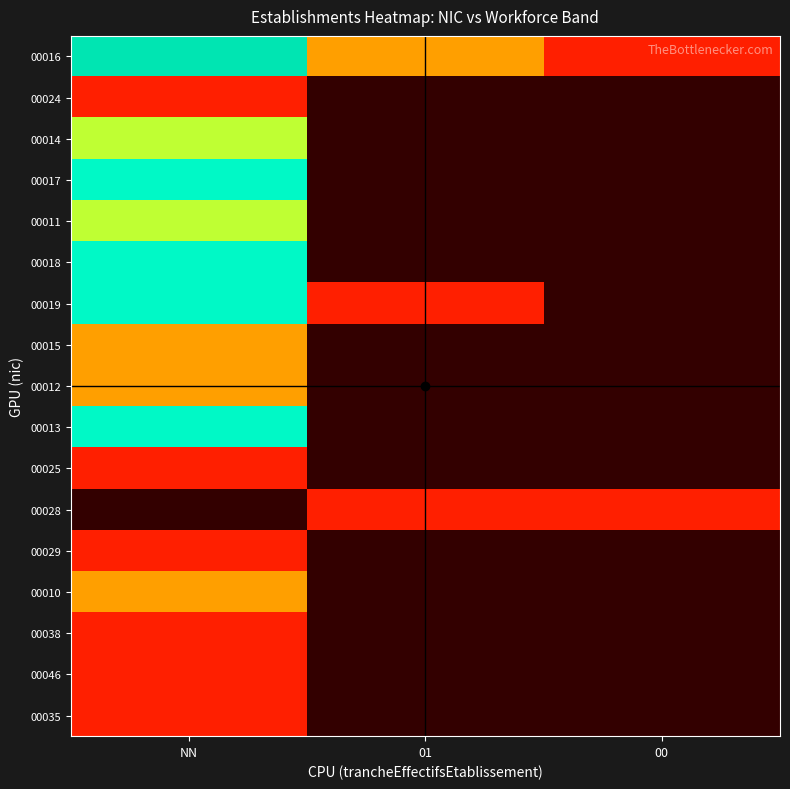

Between NN and 01, which is larger?

NN